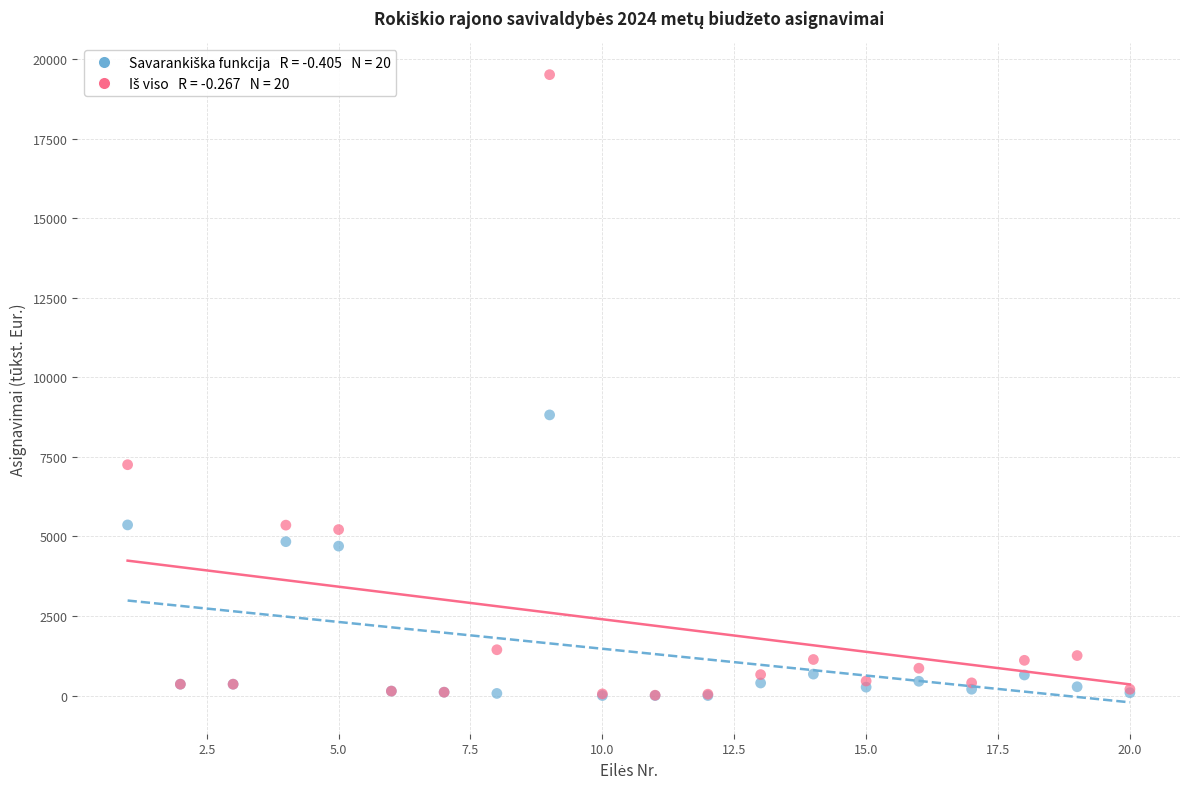

Across all series, what Y value is closest to 9756?

8819.9